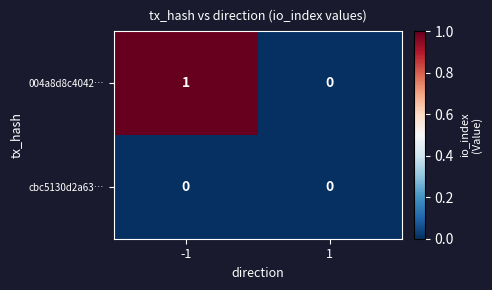

Reading right to left, extract all data points from this chart.

004a8d8c4042…: 0	1
cbc5130d2a63…: 0	0